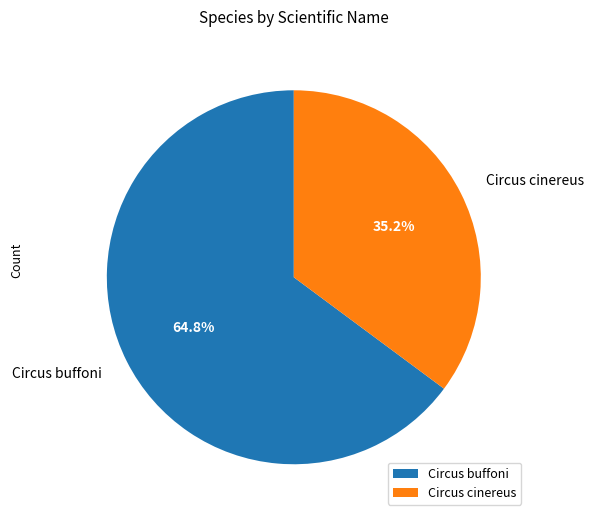

To the nearest percent, what is the difference between the Circus cinereus and Circus buffoni slice percentages?

30%